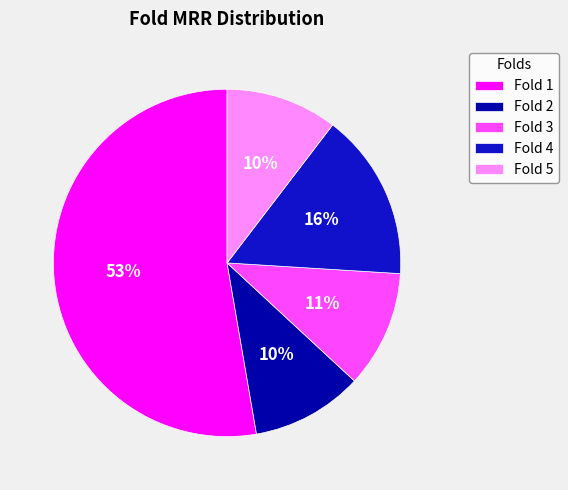

To the nearest percent, what is the average slice percentage?

20%